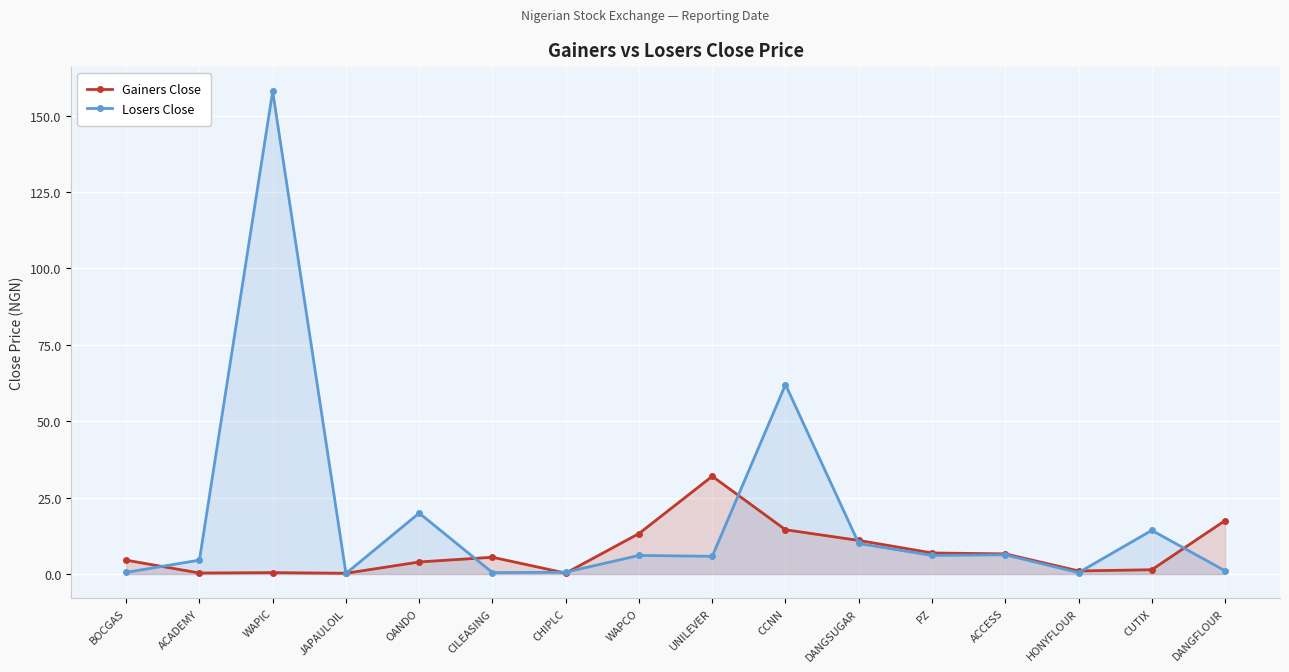

The value of Losers Close at ACADEMY is 4.5. True or false?

True